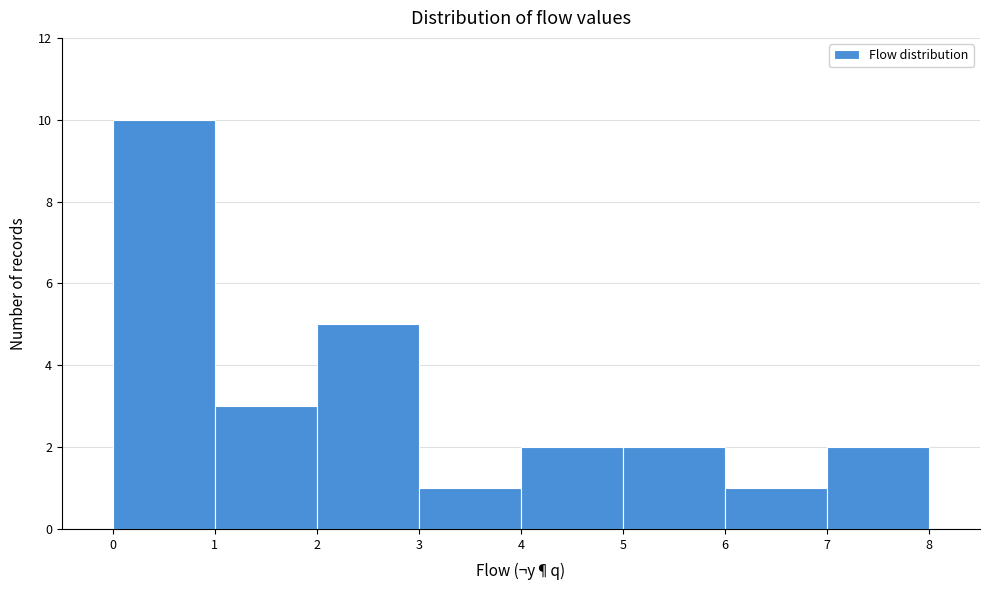

Which range on the x-axis has the tallest bar?

0 to 1